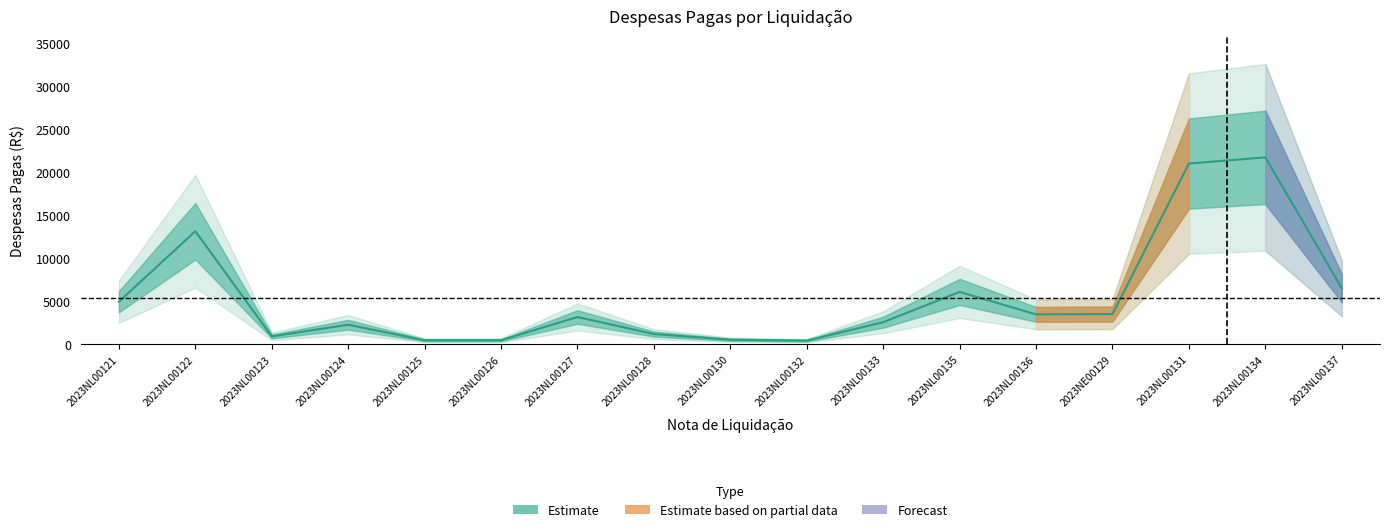

List the labels in order of value, smallest first.

2023NL00132, 2023NL00125, 2023NL00126, 2023NL00130, 2023NL00123, 2023NL00128, 2023NL00124, 2023NL00133, 2023NL00127, 2023NL00136, 2023NE00129, 2023NL00121, 2023NL00135, 2023NL00137, 2023NL00122, 2023NL00131, 2023NL00134